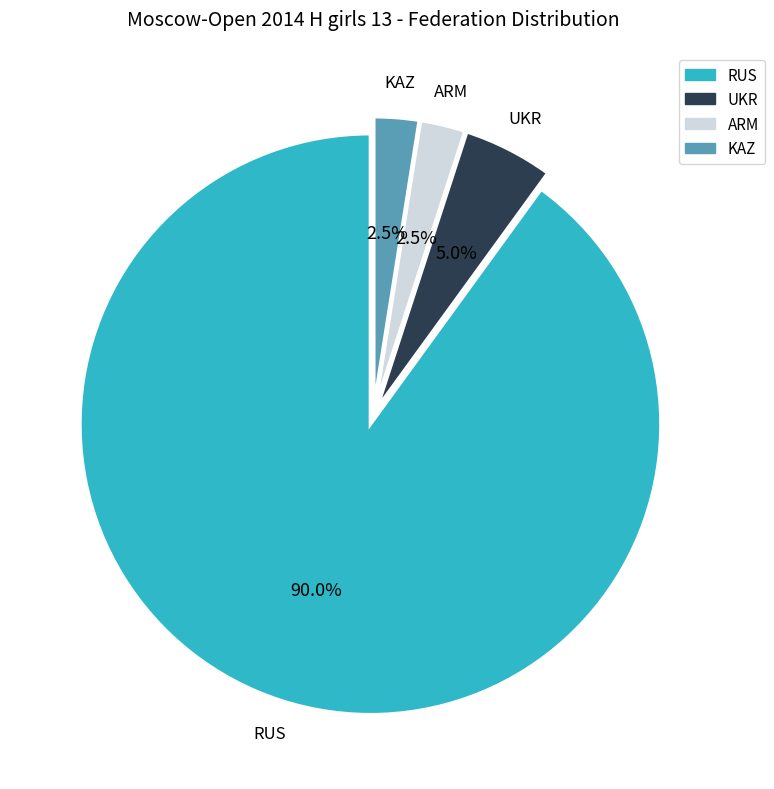

What is the majority slice?

RUS